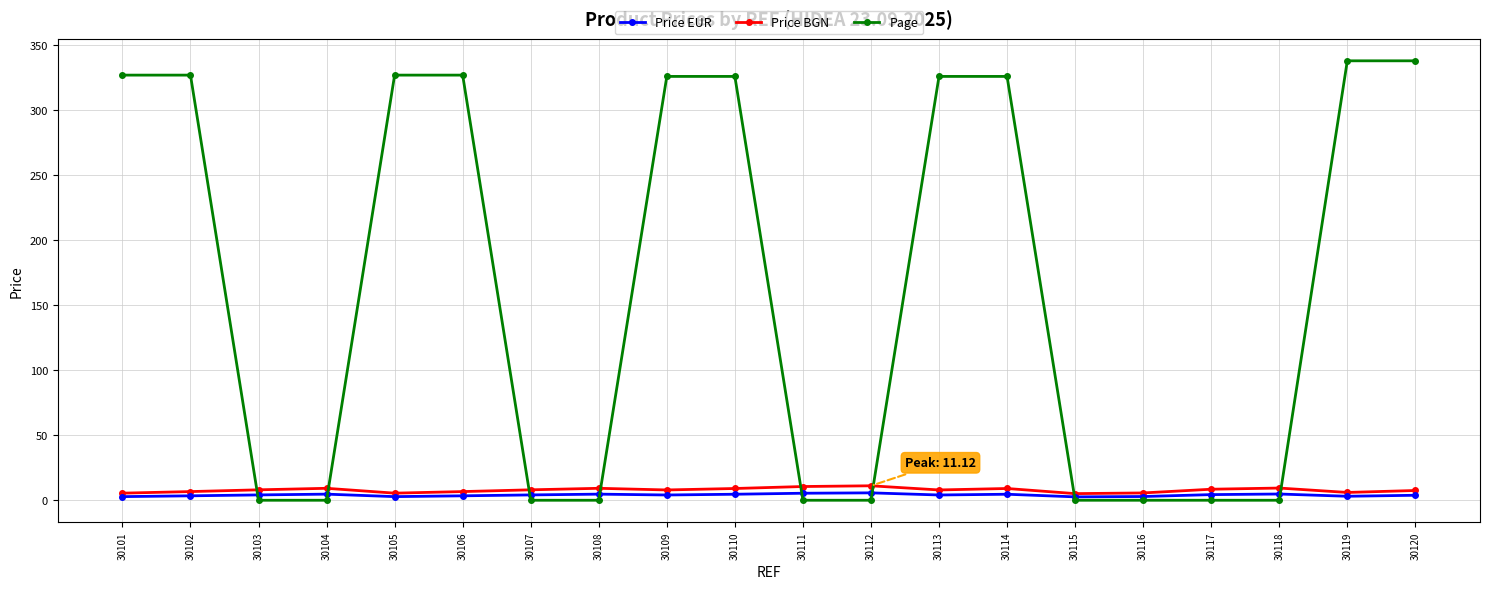

What is the highest value of the Price BGN series?

11.1